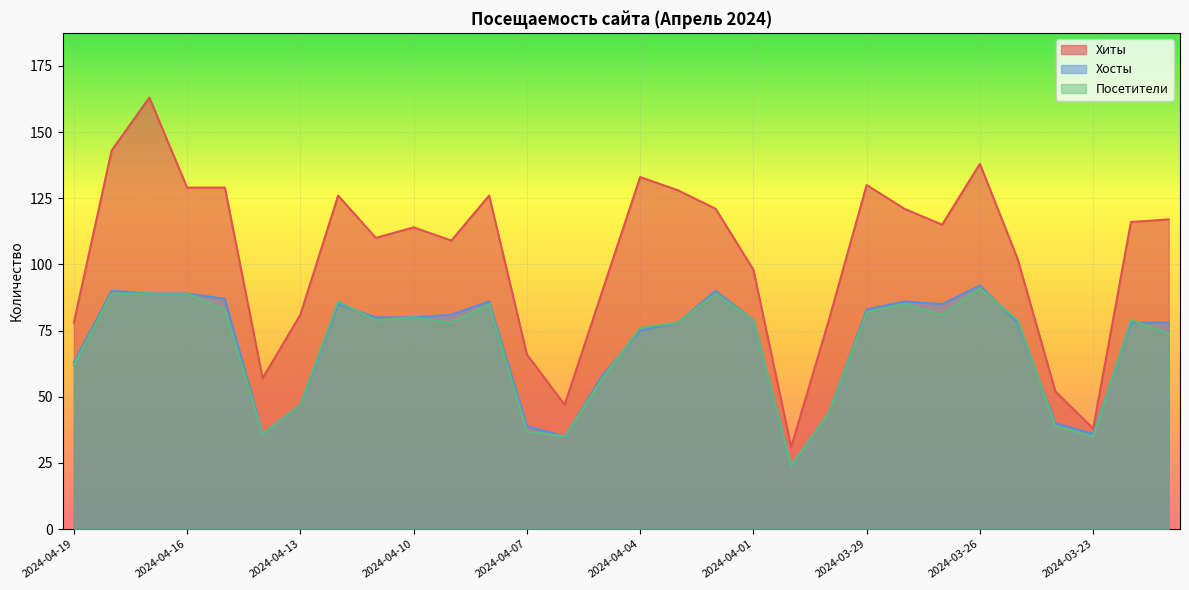

True or false: Посетители and Хиты cross at least once.

False